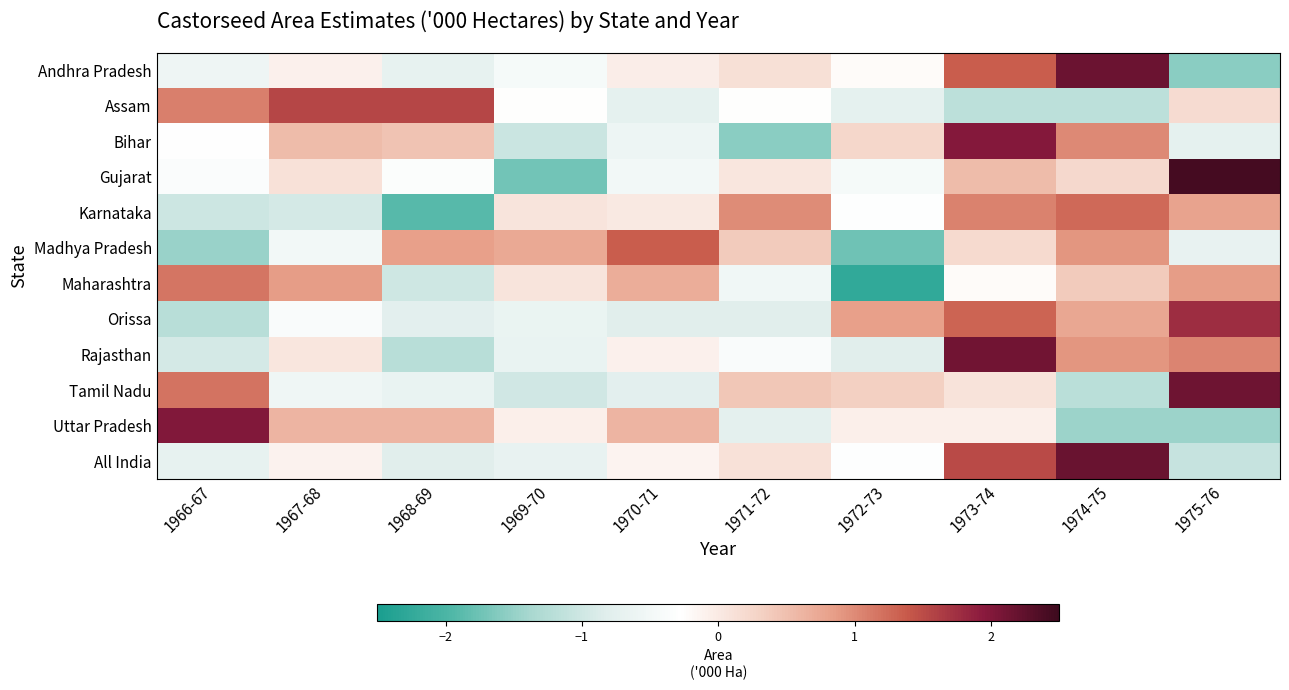

Between 1975-76 and 1974-75, which is larger?

1974-75